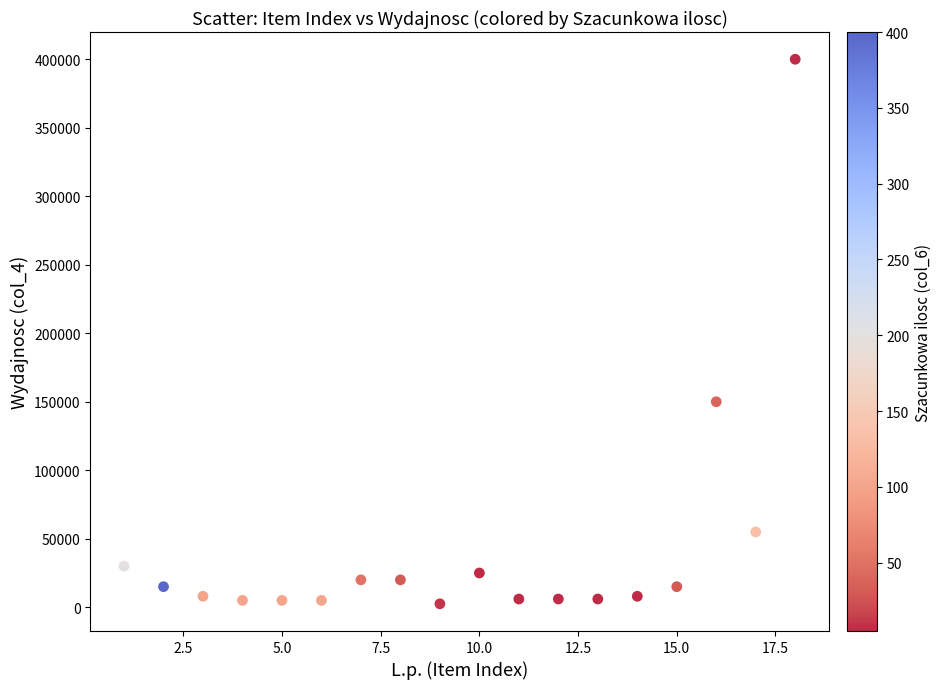

What is the range of X values (max minus min)?

17